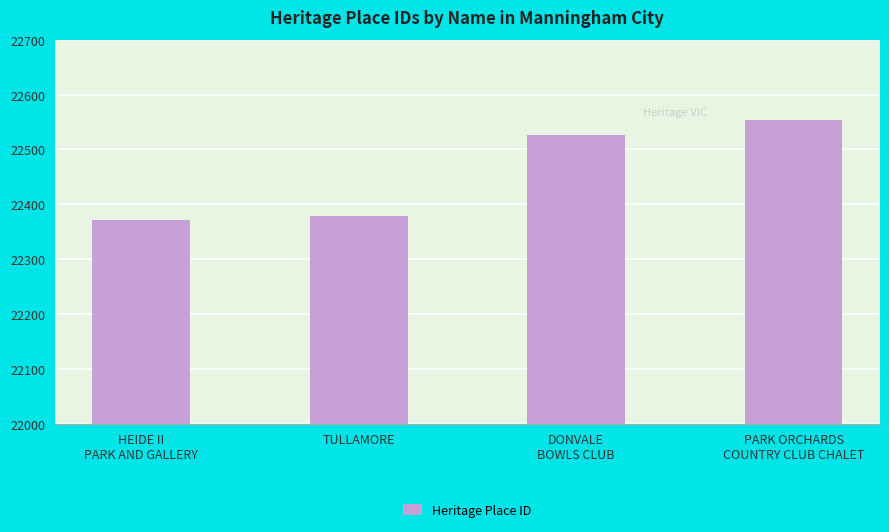

Which label corresponds to the smallest value in the chart?

HEIDE II
PARK AND GALLERY